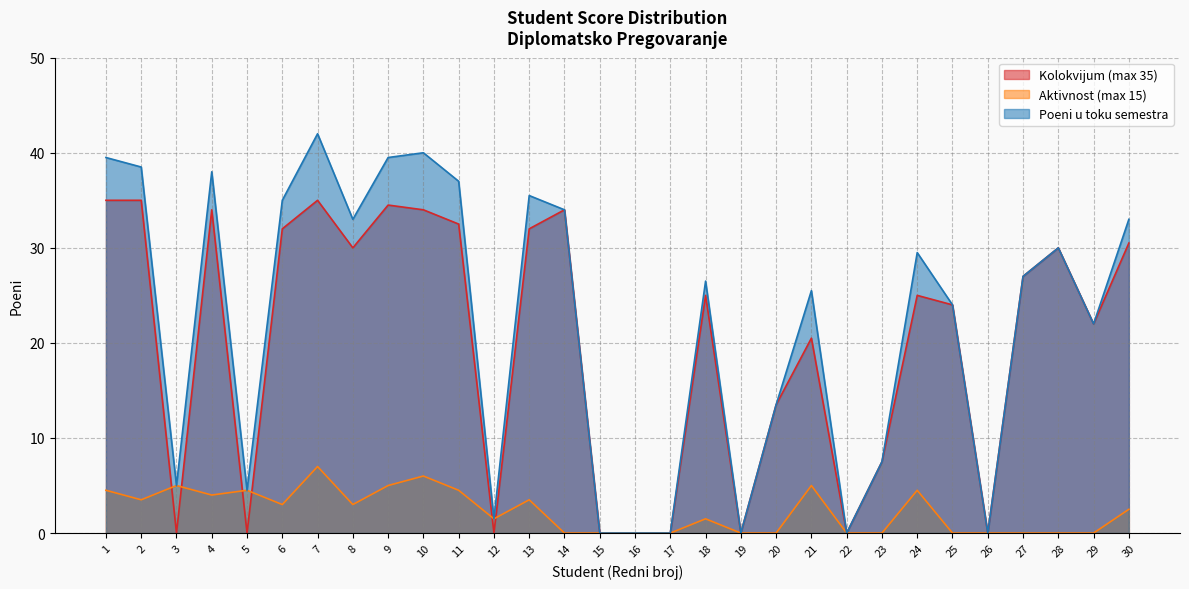

Reading right to left, transcribe all the data shown in this chart.

Kolokvijum (max 35): 30.5	22.0	30.0	27.0	0.0	24.0	25.0	7.5	0.0	20.5	13.5	0.0	25.0	0.0	0.0	0.0	34.0	32.0	0.0	32.5	34.0	34.5	30.0	35.0	32.0	0.0	34.0	0.0	35.0	35.0
Aktivnost (max 15): 2.5	0.0	0.0	0.0	0.0	0.0	4.5	0.0	0.0	5.0	0.0	0.0	1.5	0.0	0.0	0.0	0.0	3.5	1.5	4.5	6.0	5.0	3.0	7.0	3.0	4.5	4.0	5.0	3.5	4.5
Poeni u toku semestra: 33.0	22.0	30.0	27.0	0.0	24.0	29.5	7.5	0.0	25.5	13.5	0.0	26.5	0.0	0.0	0.0	34.0	35.5	1.5	37.0	40.0	39.5	33.0	42.0	35.0	4.5	38.0	5.0	38.5	39.5